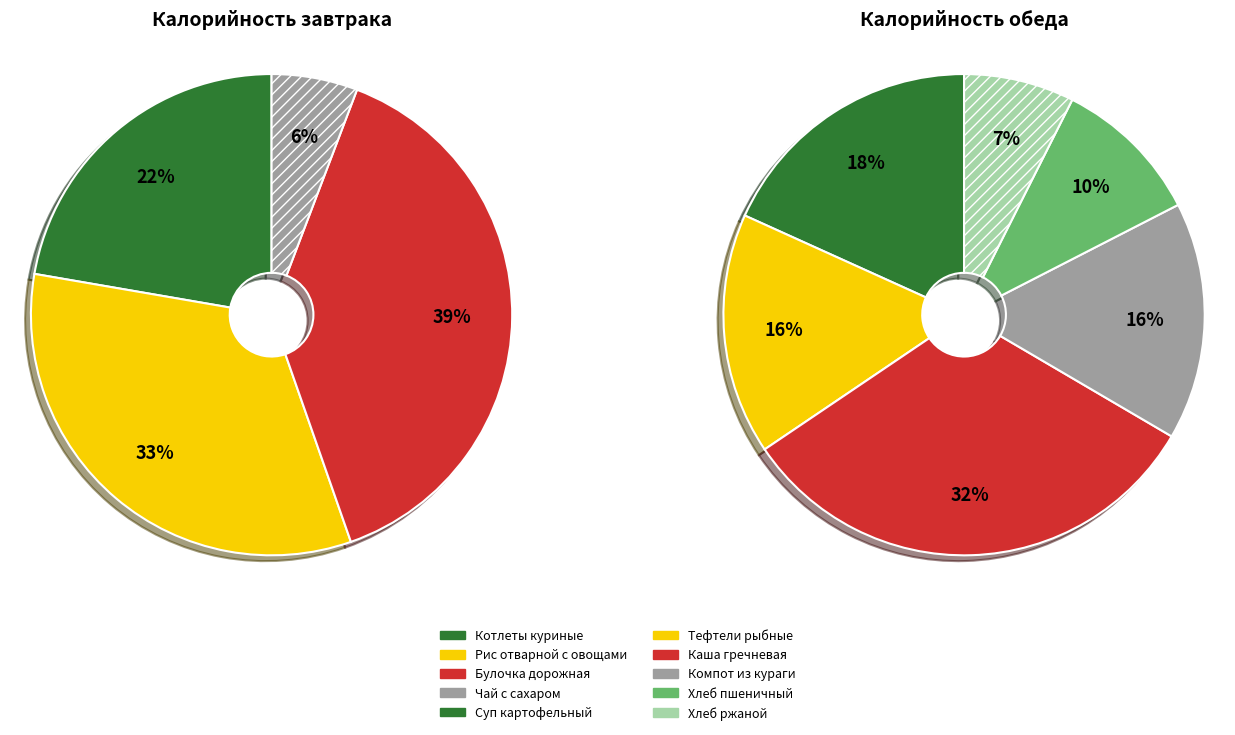

Is there a majority slice in this chart?

No